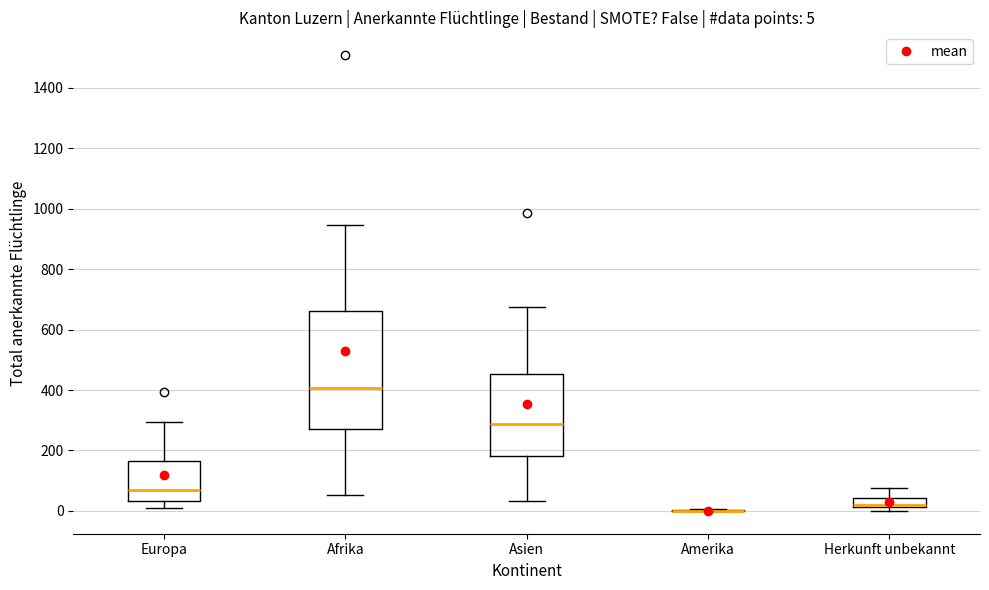

Which box is the tallest, from its lower edge to its upper edge?

Afrika